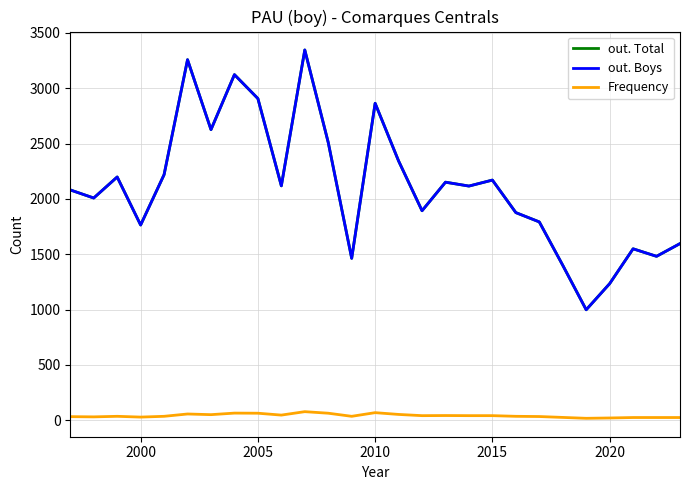

What is the minimum value shown in the chart?

17